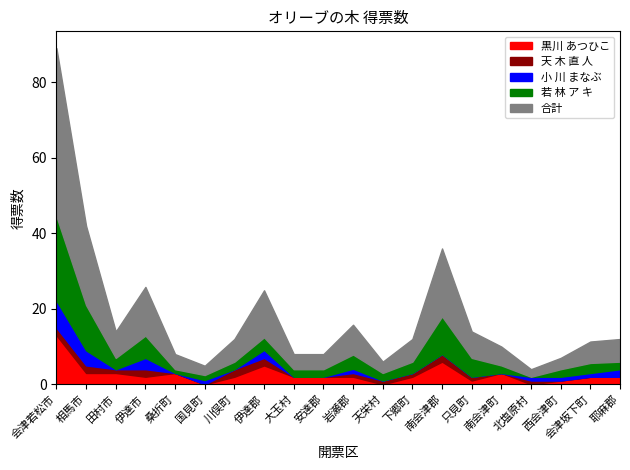

What is the spread (max minus min) of values at 北塩原村?

2.0